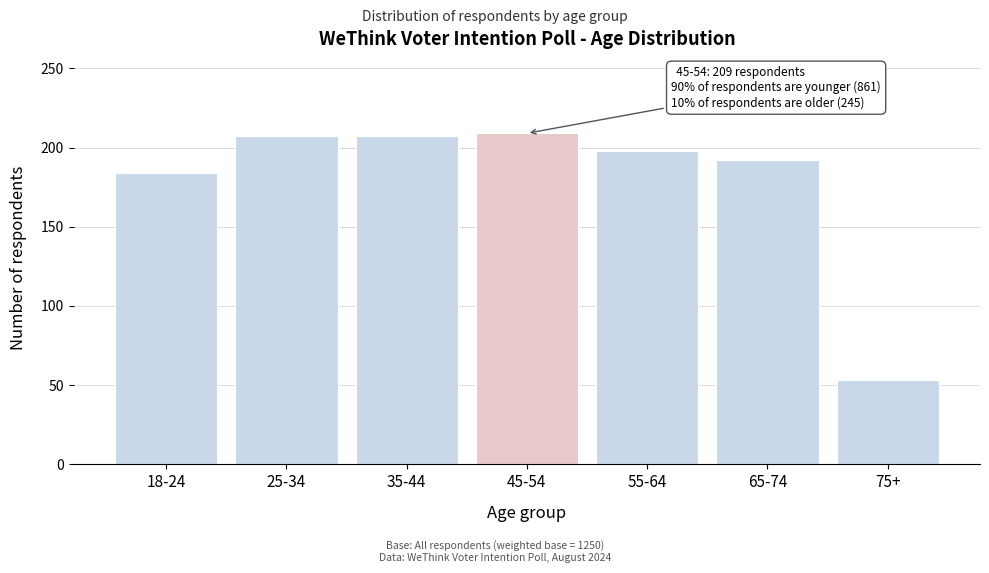

Reading left to right, list all the values displayed in this chart.

18-24=184	25-34=207	35-44=207	45-54=209	55-64=198	65-74=192	75+=53